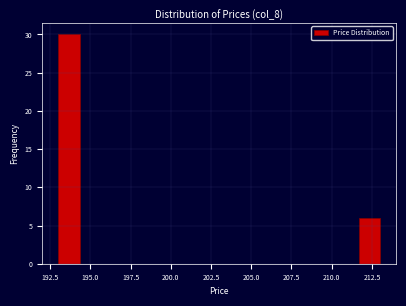

Read against the x-axis, roughly where is the centre of the tallest bar?

193.5